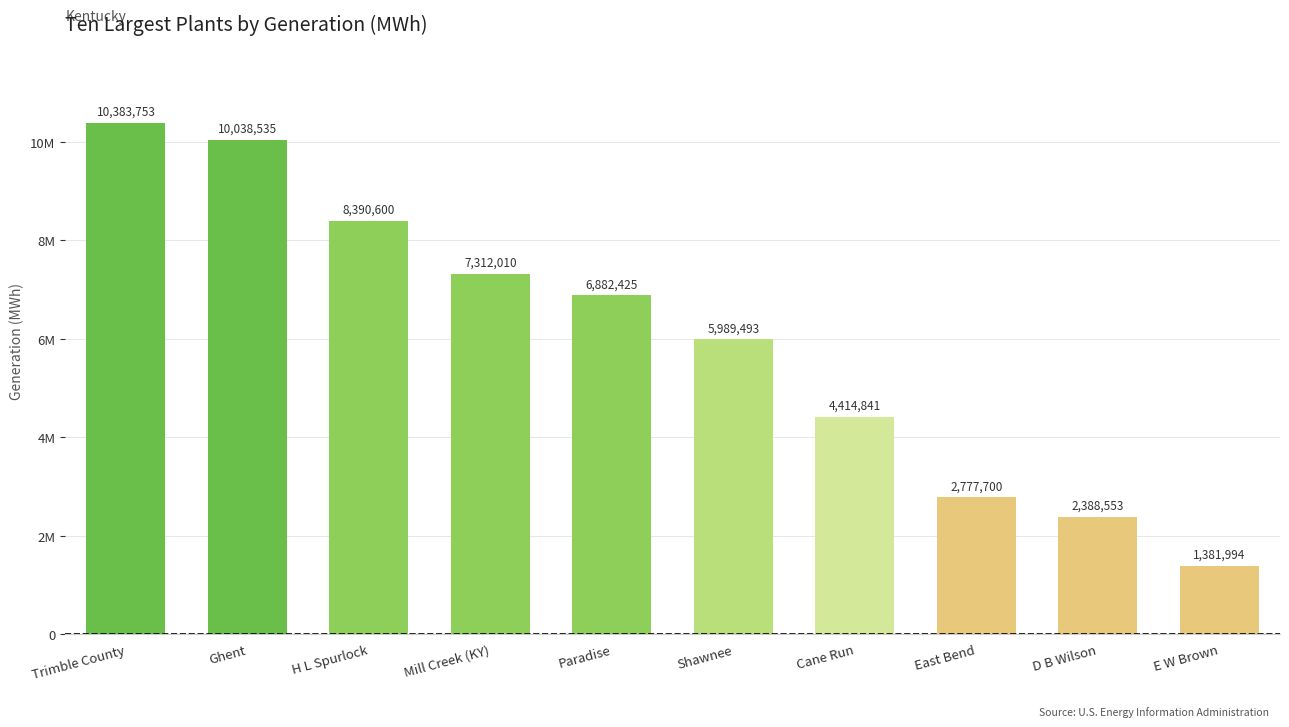

What is the label of the 1st bar from the right?

E W Brown